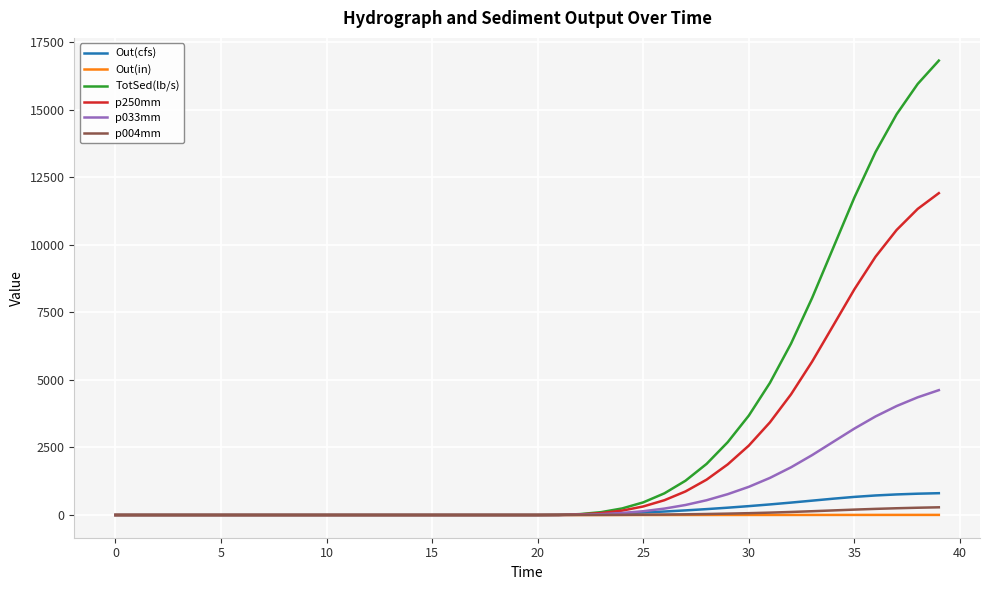

Which series has the widest spread of values?

TotSed(lb/s)